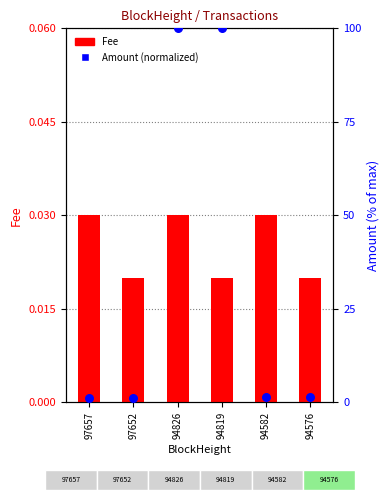

Which series contains the lowest Y value?

Fee